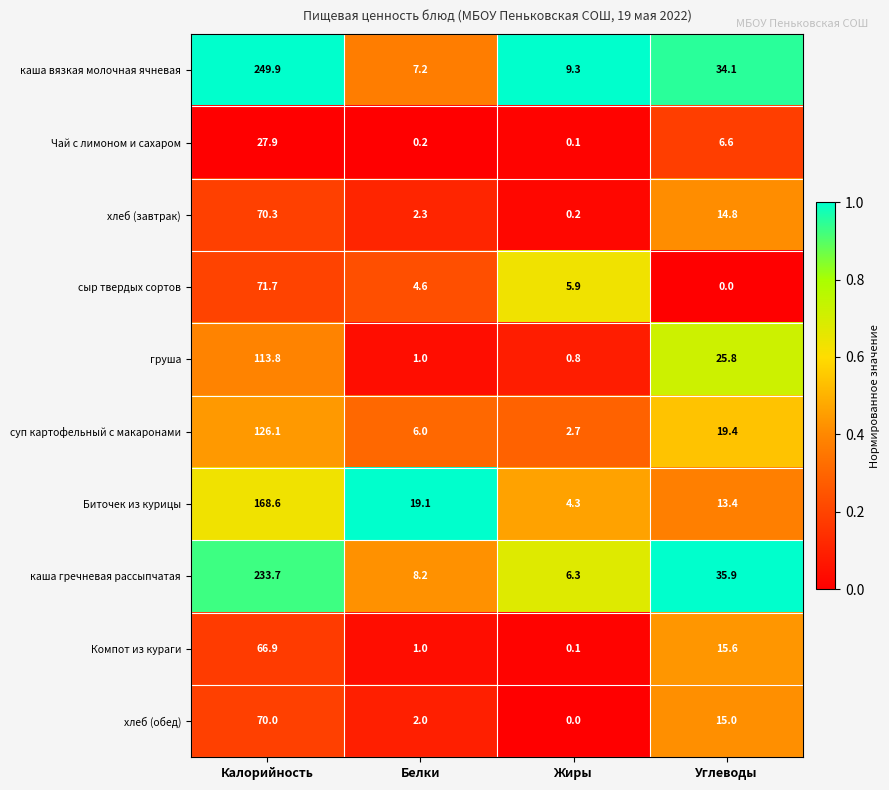

What is the minimum value for груша?

0.8